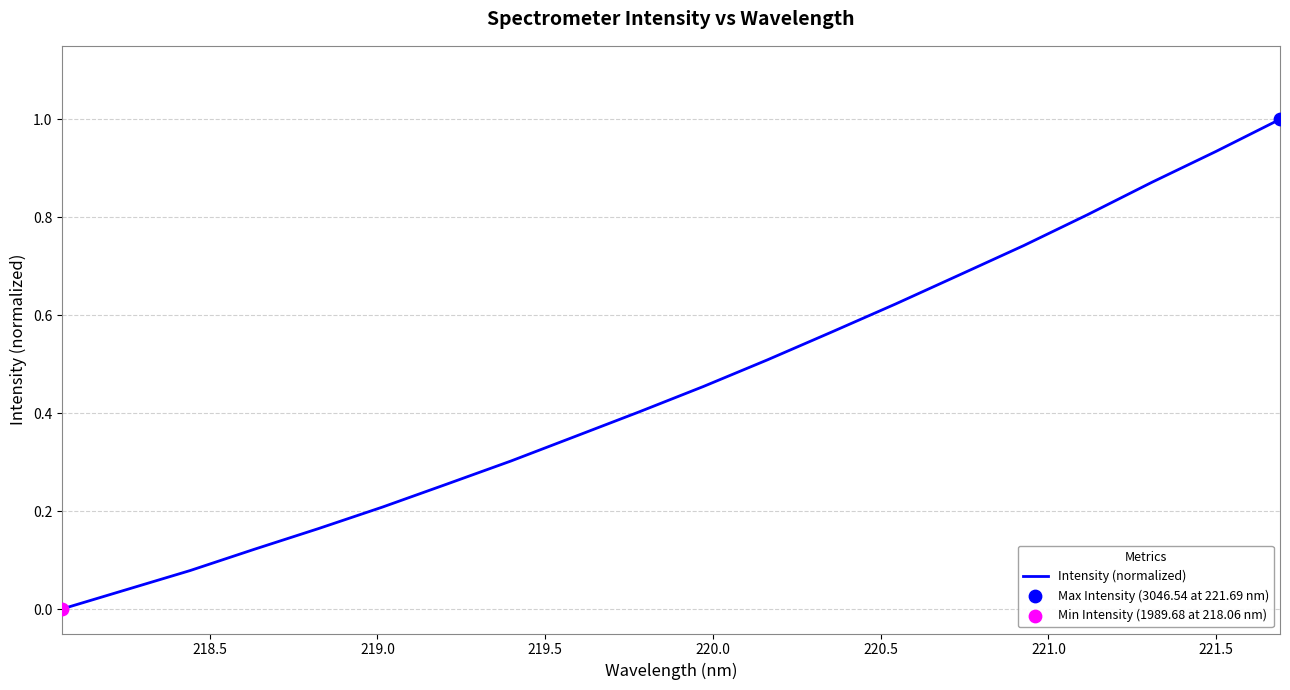

What is the difference between the maximum and minimum values?

1.0